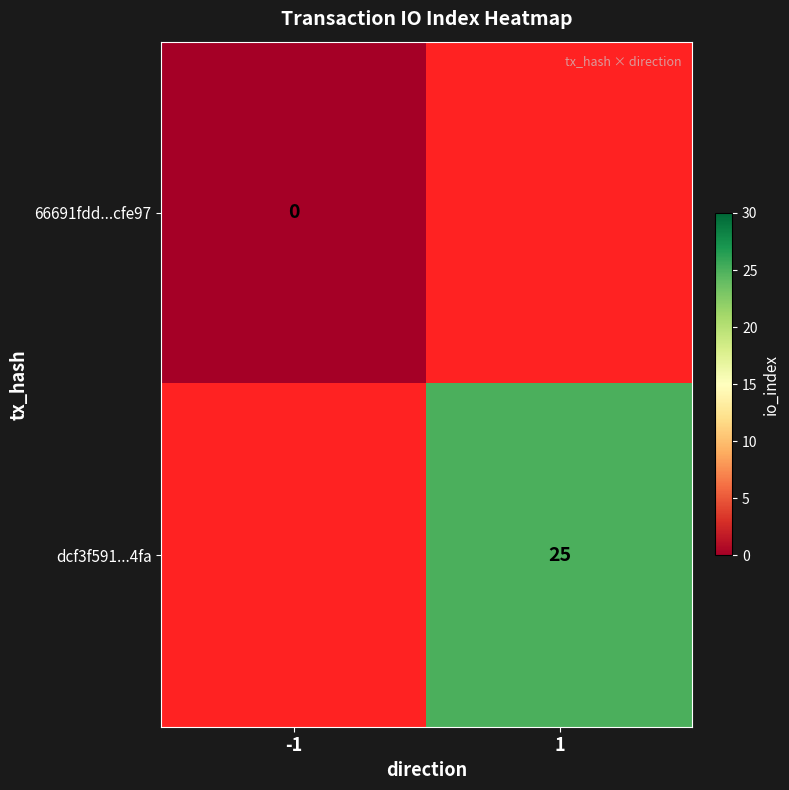

The dcf3f591...4fa series shows 16 at 1. True or false?

False